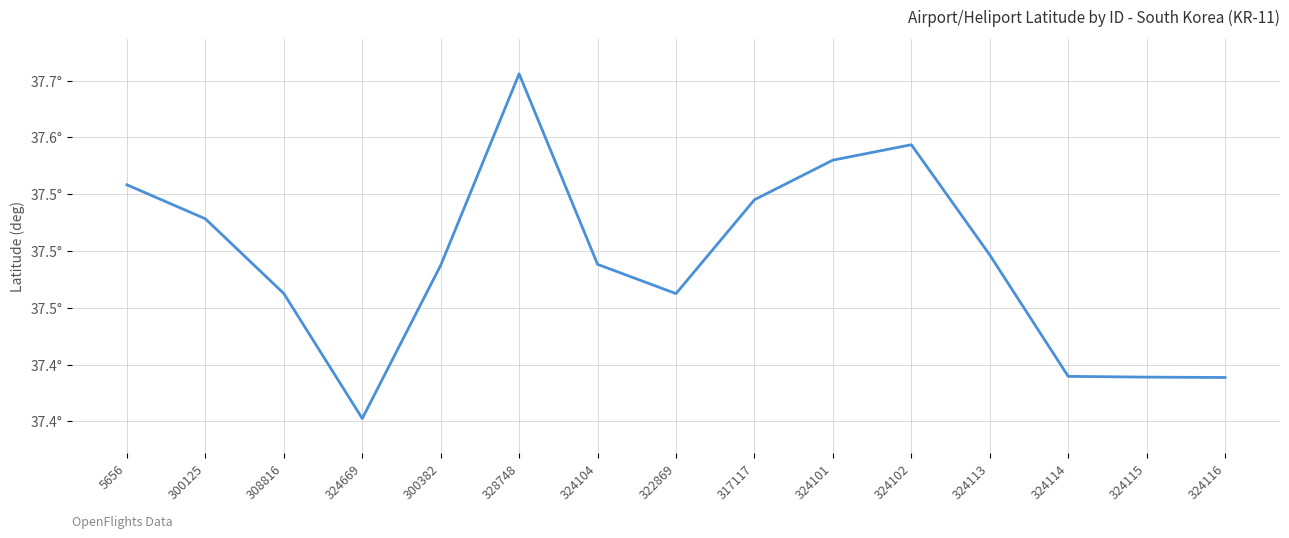

Reading left to right, what are all the values shown in this chart?

5656=37.6	300125=37.5	308816=37.5	324669=37.4	300382=37.5	328748=37.7	324104=37.5	322869=37.5	317117=37.5	324101=37.6	324102=37.6	324113=37.5	324114=37.4	324115=37.4	324116=37.4